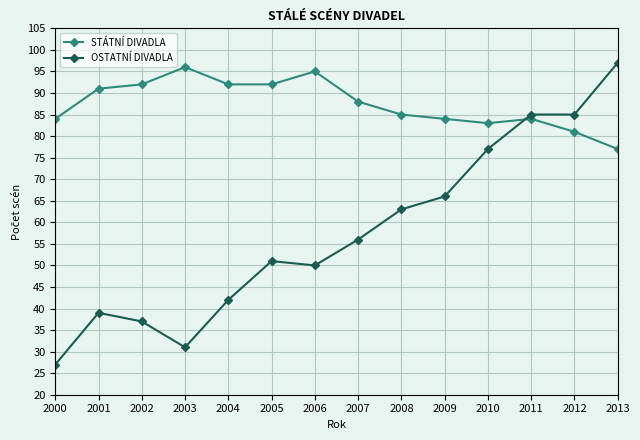

Which series has the widest spread of values?

OSTATNÍ DIVADLA